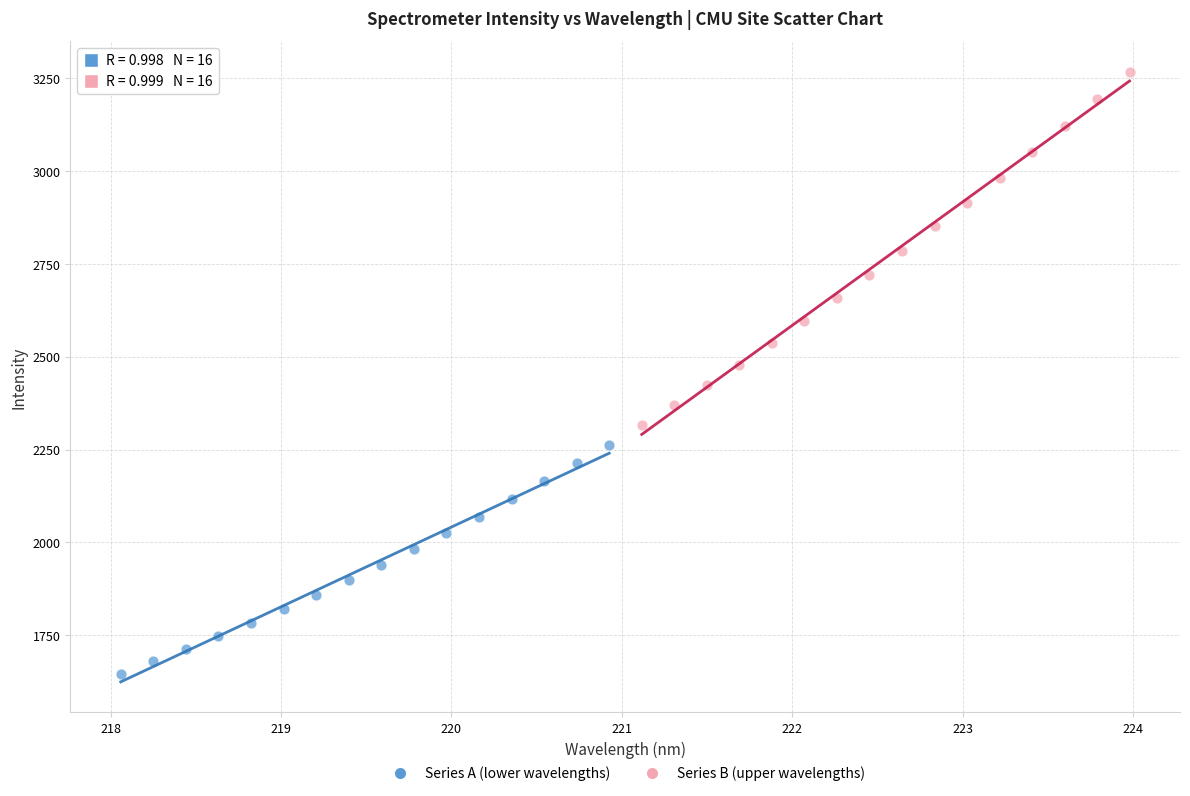

Which series reaches the minimum Y coordinate?

Series A (lower wavelengths)